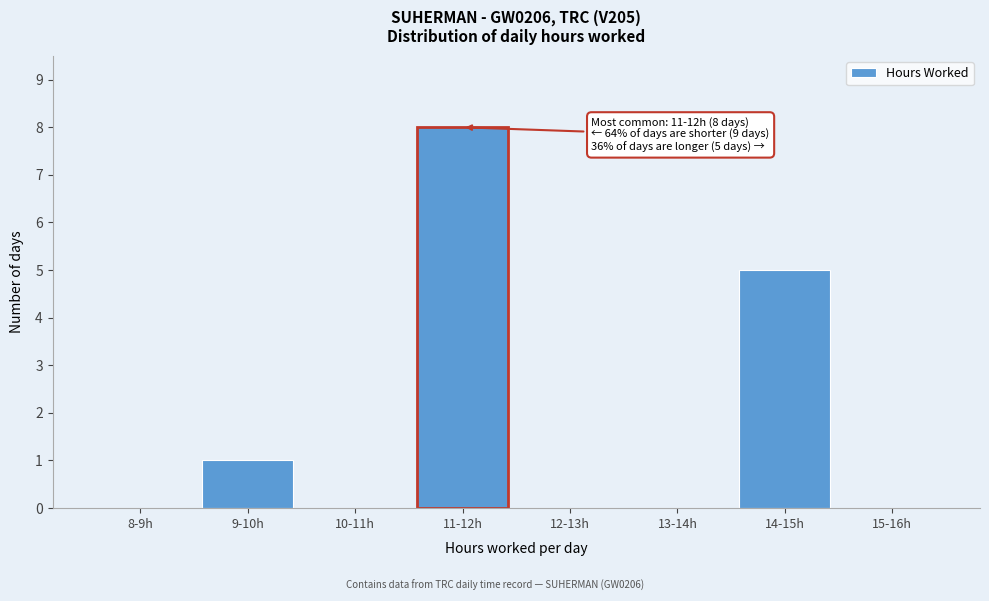

Reading left to right, list all the values displayed in this chart.

8-9h=0	9-10h=1	10-11h=0	11-12h=8	12-13h=0	13-14h=0	14-15h=5	15-16h=0